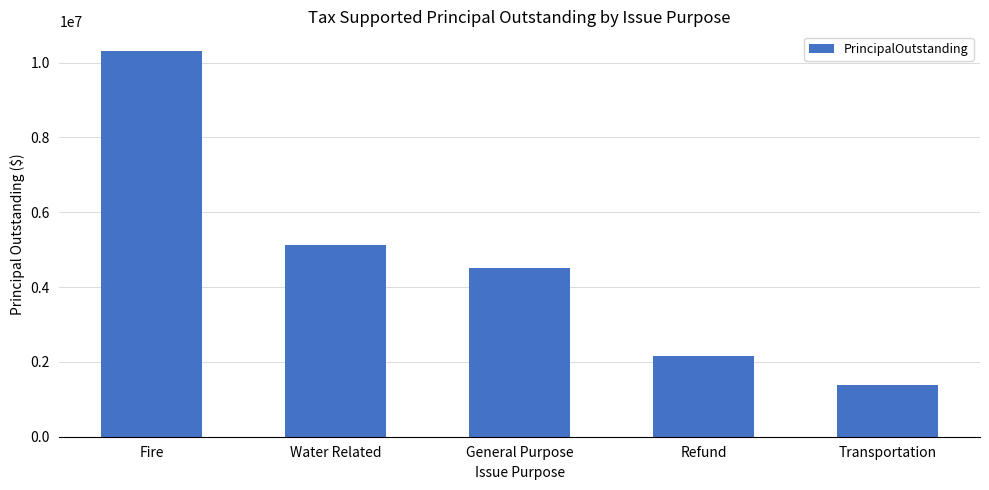

Approximately how many times larger is the value at Transportation compared to General Purpose?

0.3